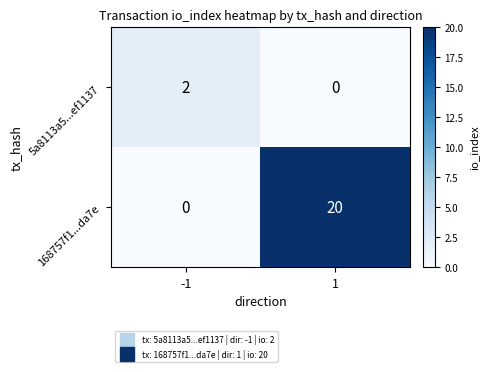

Which series has the widest spread of values?

168757f1...da7e